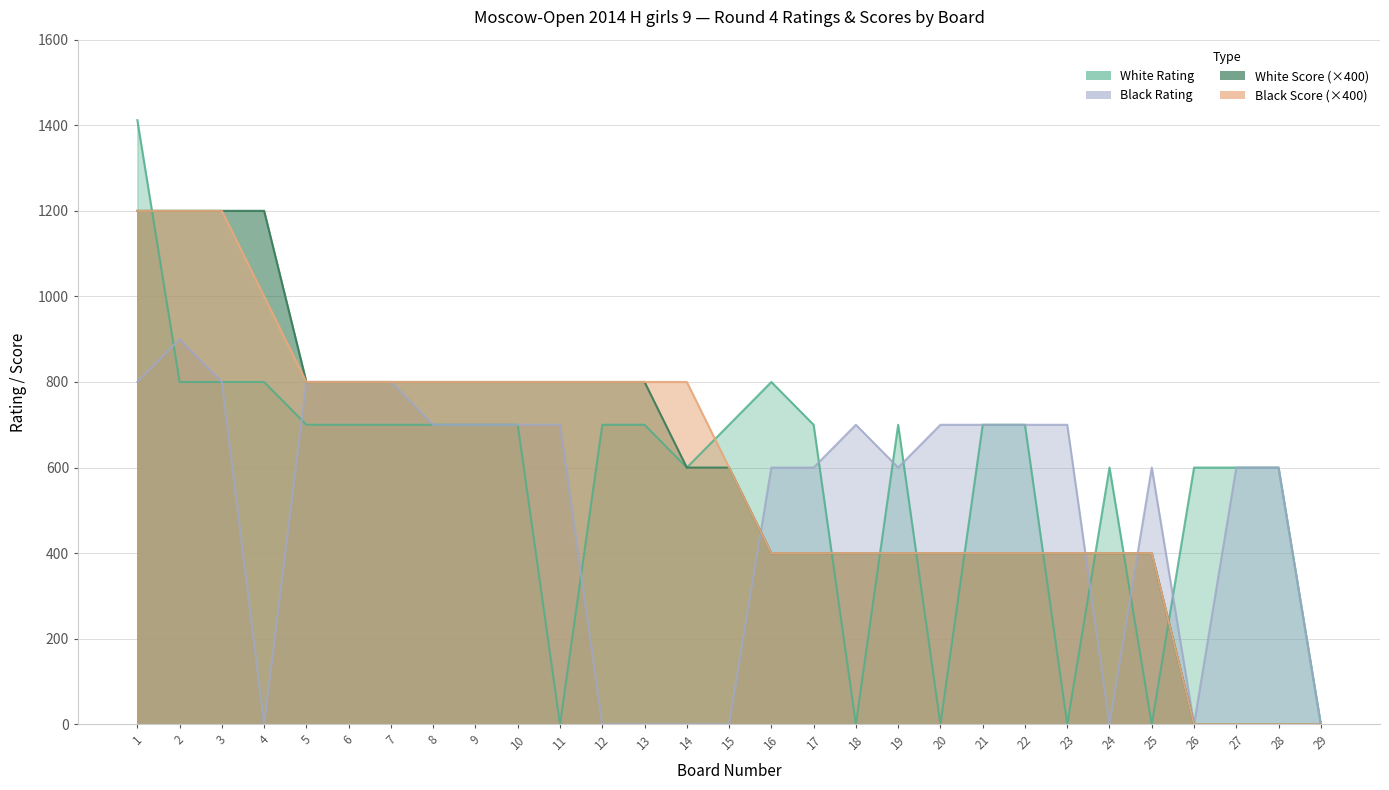

How many White Score values are between 400 and 800?

21